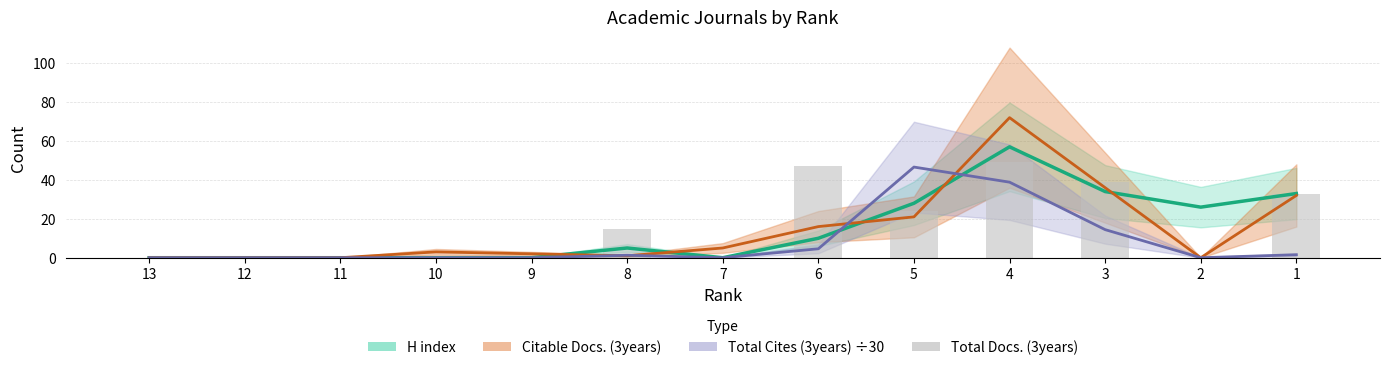

Does the chart contain stacked bars?

No